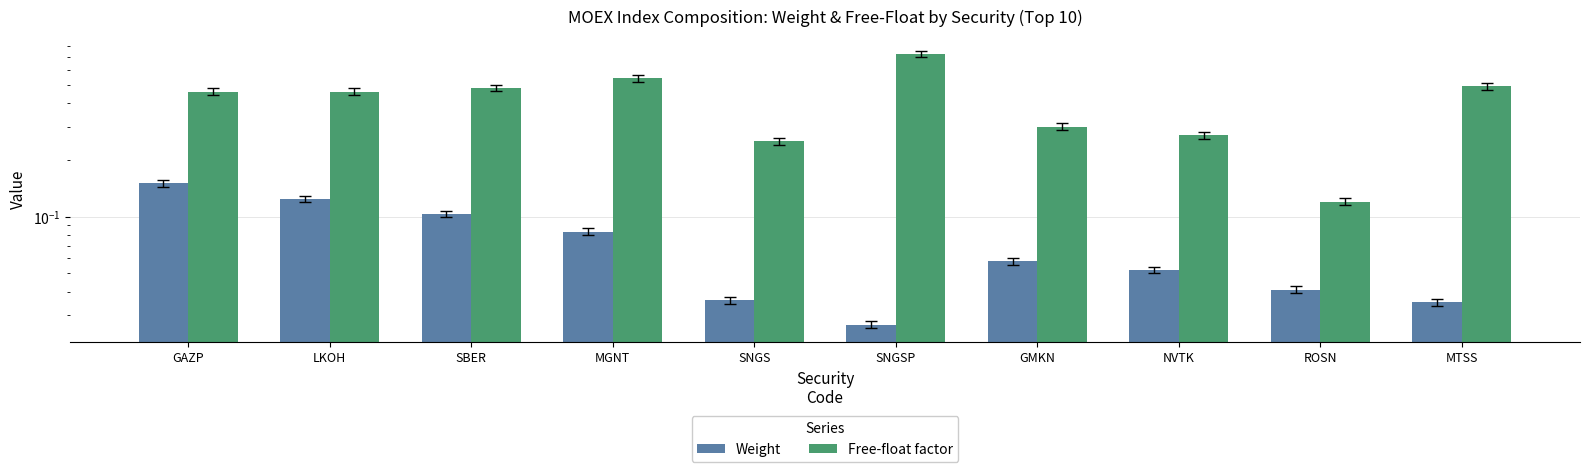

Reading left to right, transcribe all the data shown in this chart.

Weight: GAZP=0.1	LKOH=0.1	SBER=0.1	MGNT=0.1	SNGS=0.0	SNGSP=0.0	GMKN=0.1	NVTK=0.1	ROSN=0.0	MTSS=0.0
Free-float factor: GAZP=0.5	LKOH=0.5	SBER=0.5	MGNT=0.5	SNGS=0.2	SNGSP=0.7	GMKN=0.3	NVTK=0.3	ROSN=0.1	MTSS=0.5